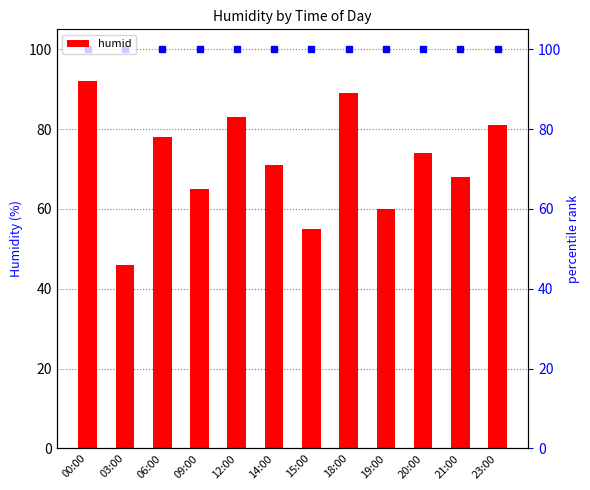

List the labels in order of value, smallest first.

03:00, 15:00, 19:00, 09:00, 21:00, 14:00, 20:00, 06:00, 23:00, 12:00, 18:00, 00:00